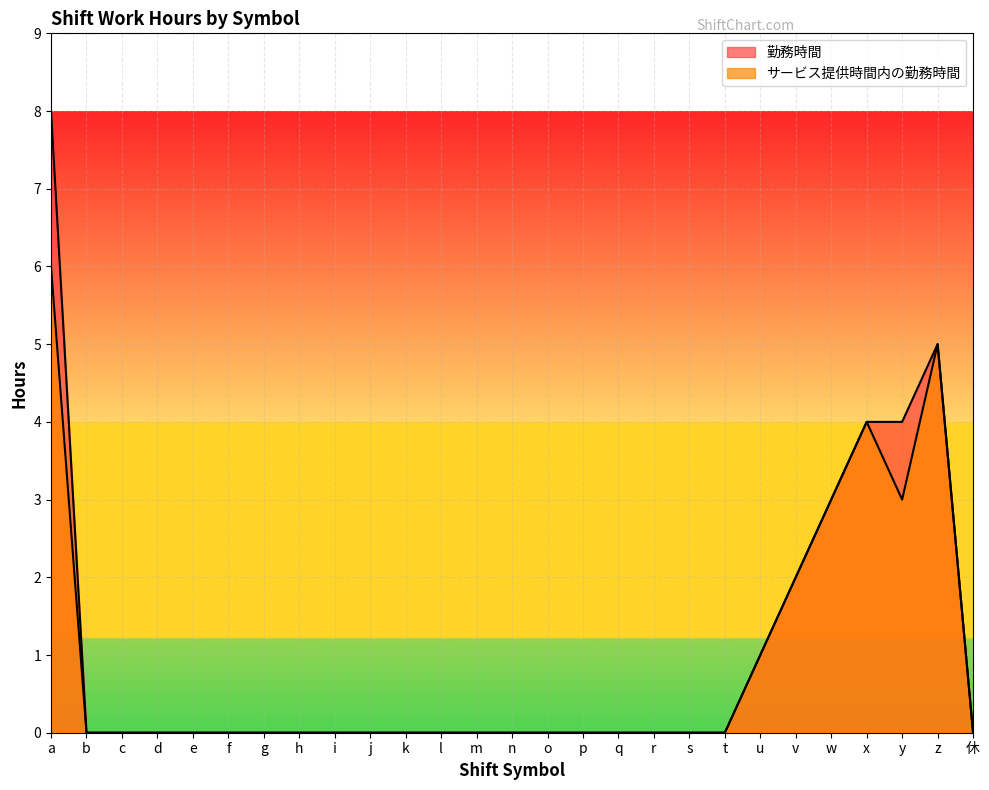

At which label does 勤務時間 reach its peak?

a